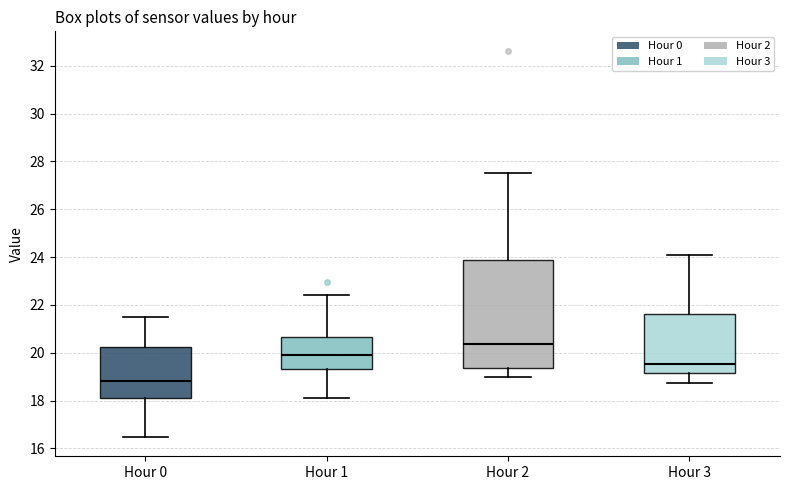

Where does the upper whisker of the box for Hour 3 end on the y-axis? The values are not printed on the chart, so give them approximately, as read against the axis.

24.0